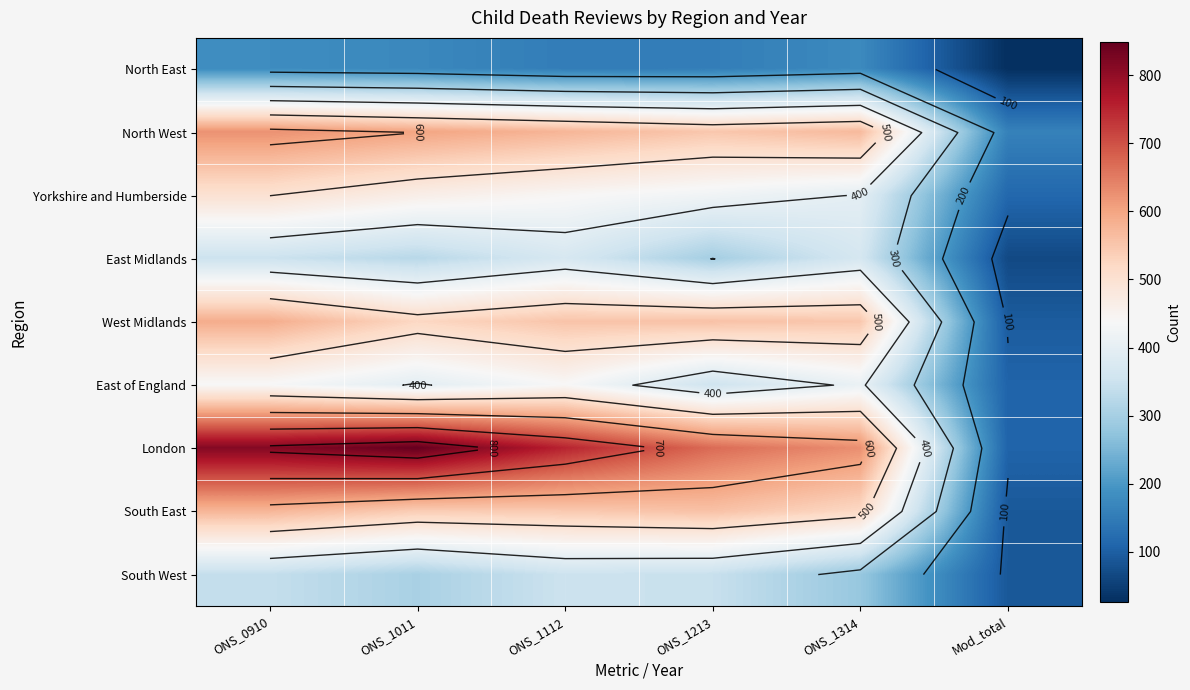

The value of North East at ONS_1213 is 65. True or false?

False